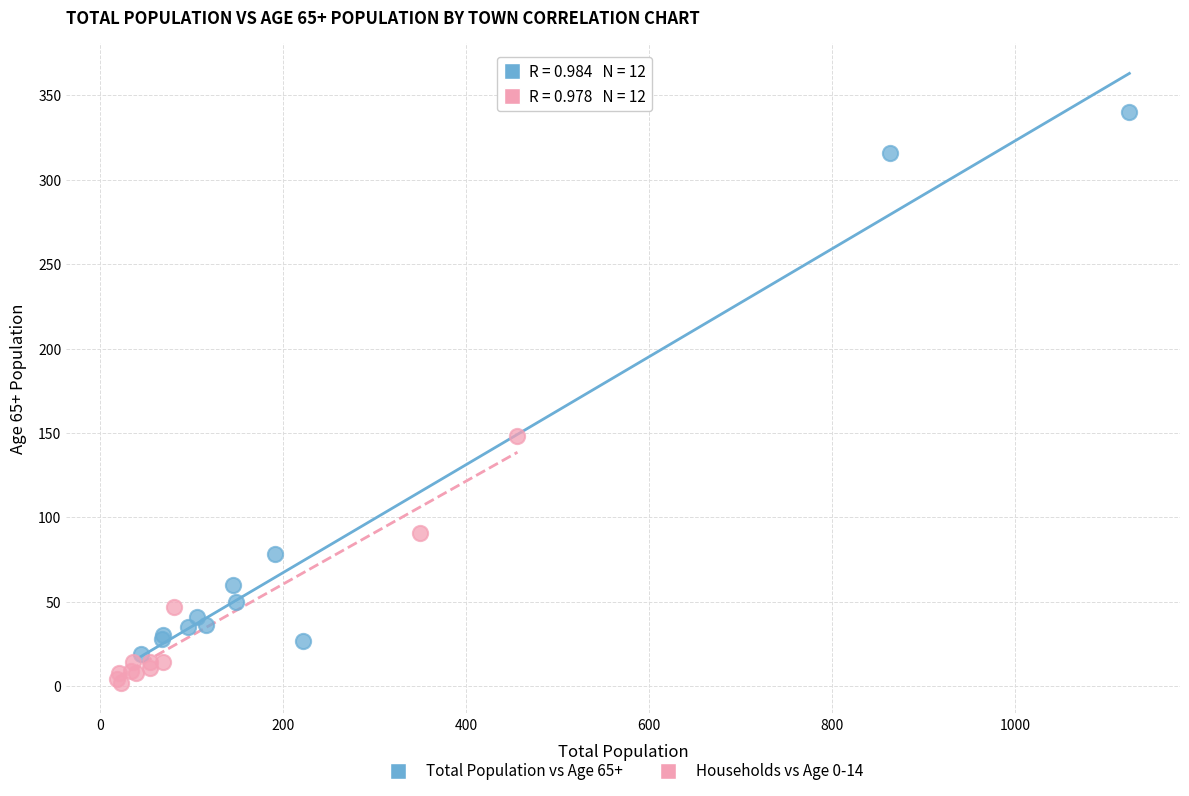

Which series reaches the minimum Y coordinate?

Households vs Age 0-14